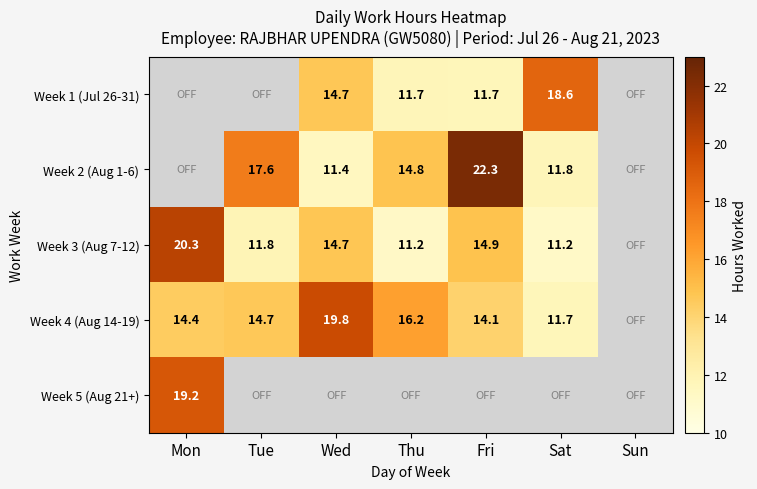

What is the difference between the Week 1 (Jul 26-31) values at Thu and Wed?

3.0